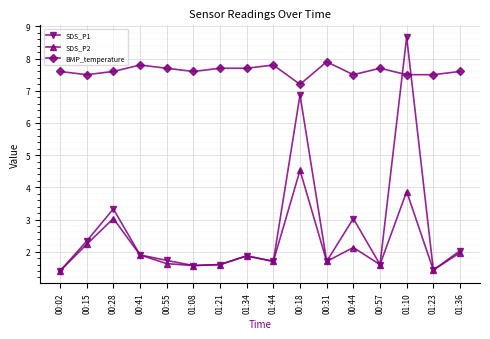

What is the total value across all series at 01:21?

10.9